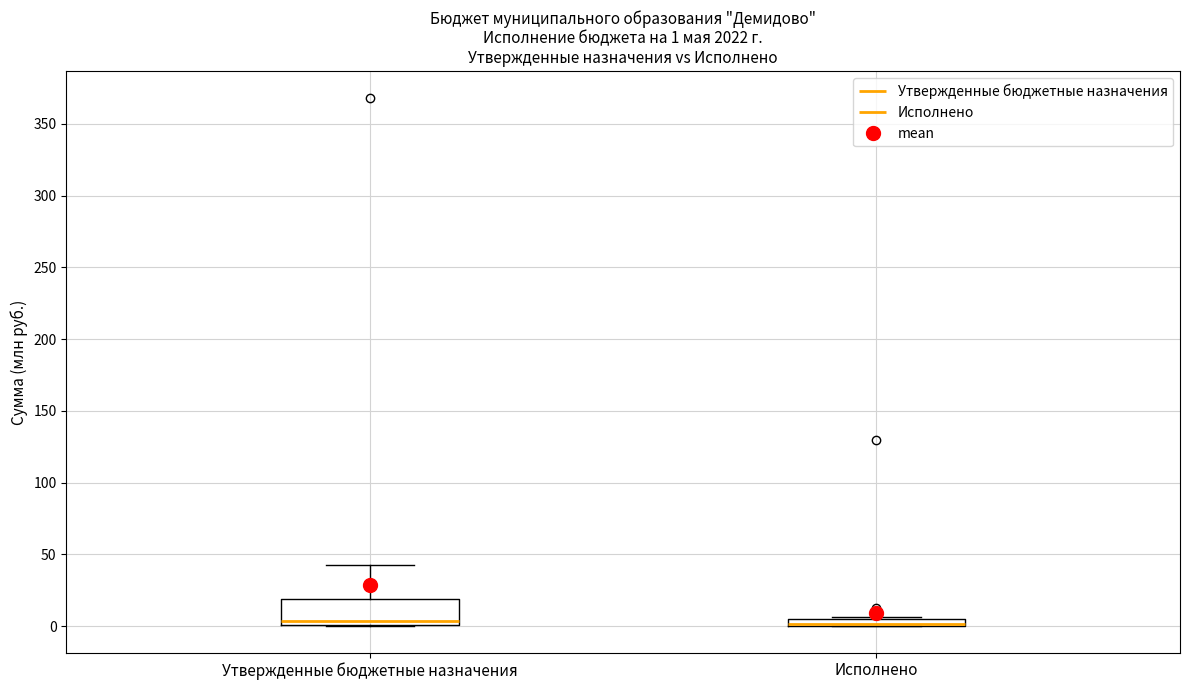

Which box is the tallest, from its lower edge to its upper edge?

Утвержденные бюджетные назначения